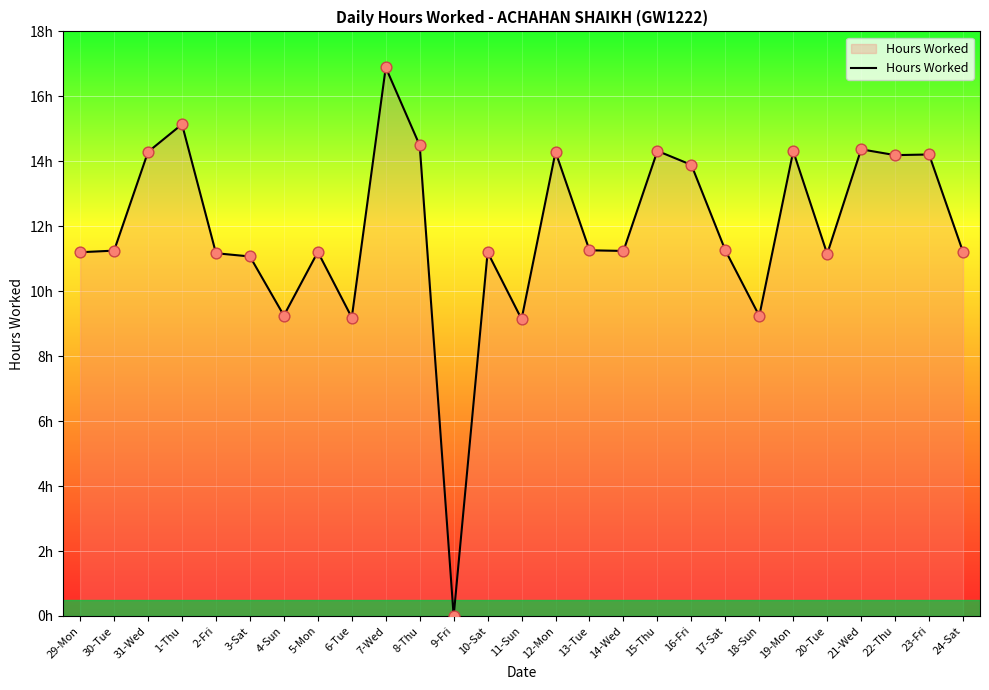

What is the change in value from 4-Sun to 14-Wed?

+2.0